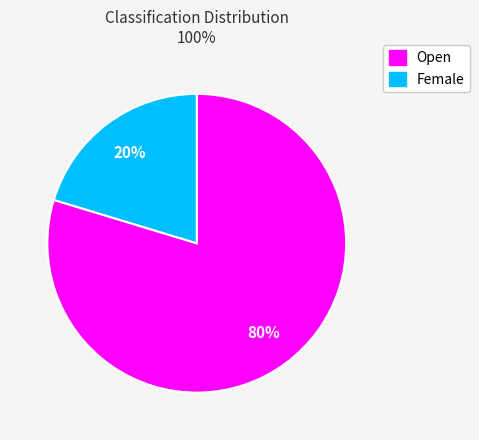

Between Open and Female, which is larger?

Open